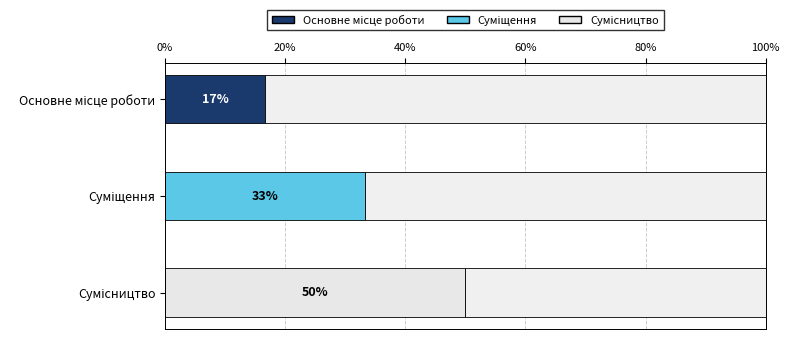

What is the label of the 2nd bar from the left?

Суміщення